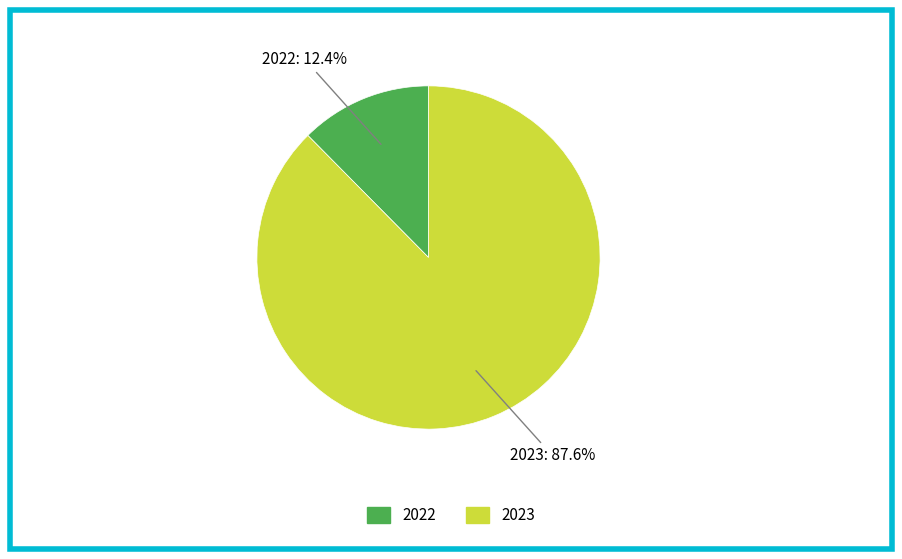

Which slice is the largest?

2023